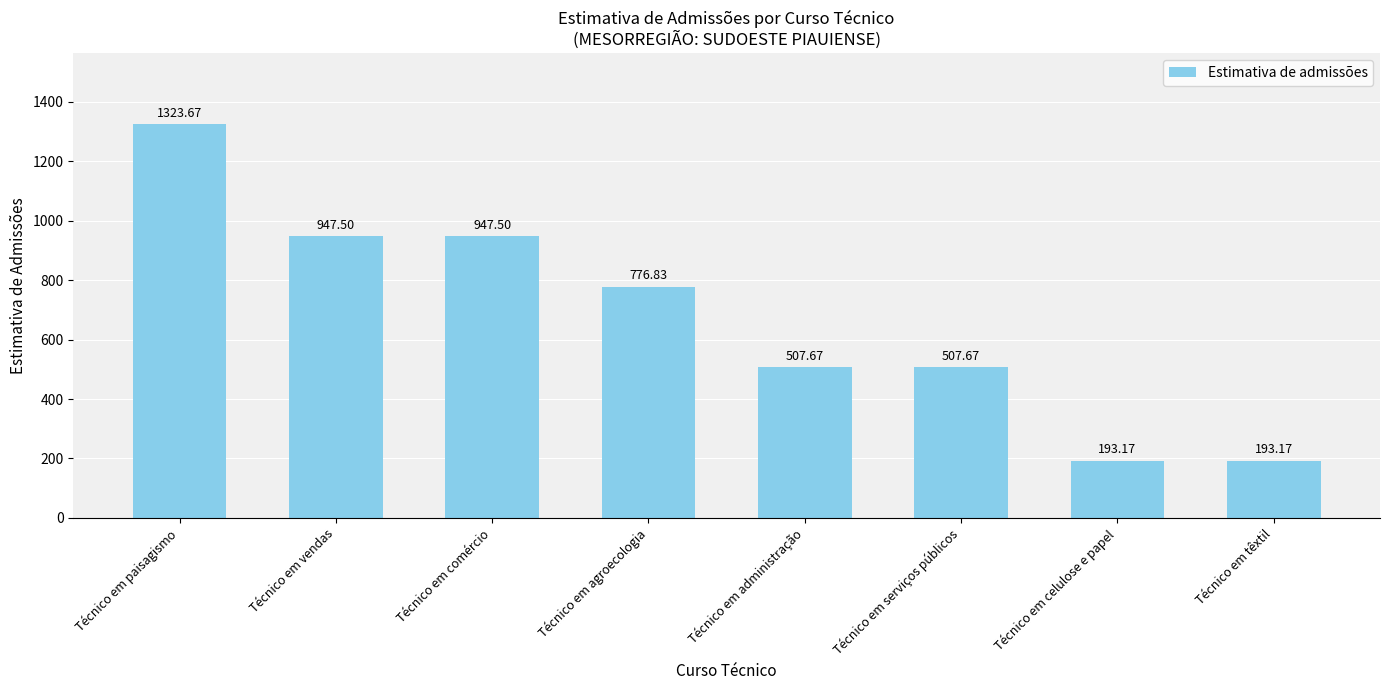

What is the greatest value displayed?

1323.7